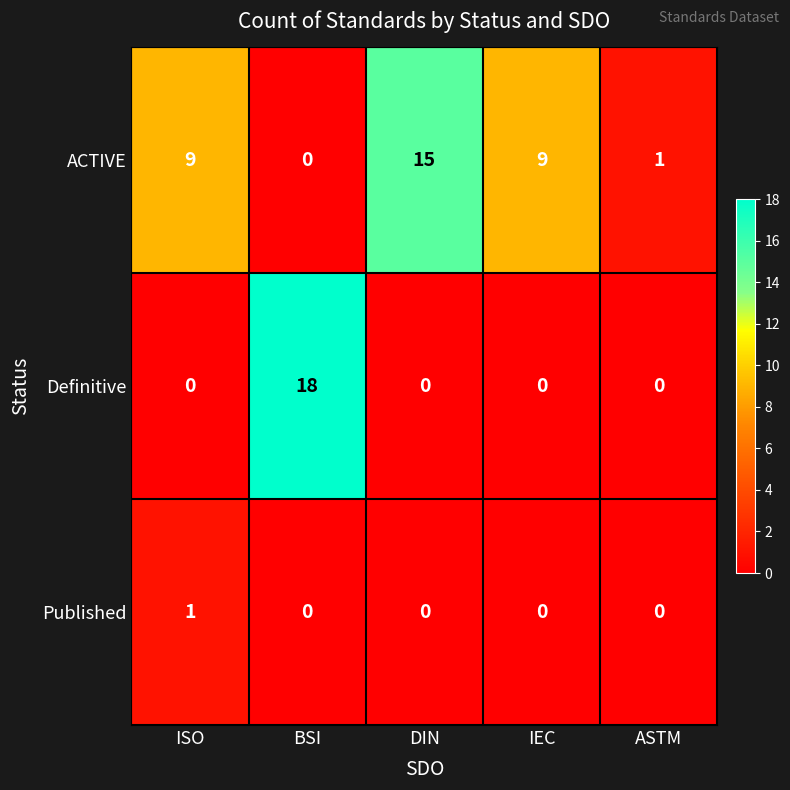

What is the difference between the maximum and second lowest values in the ACTIVE series?

14